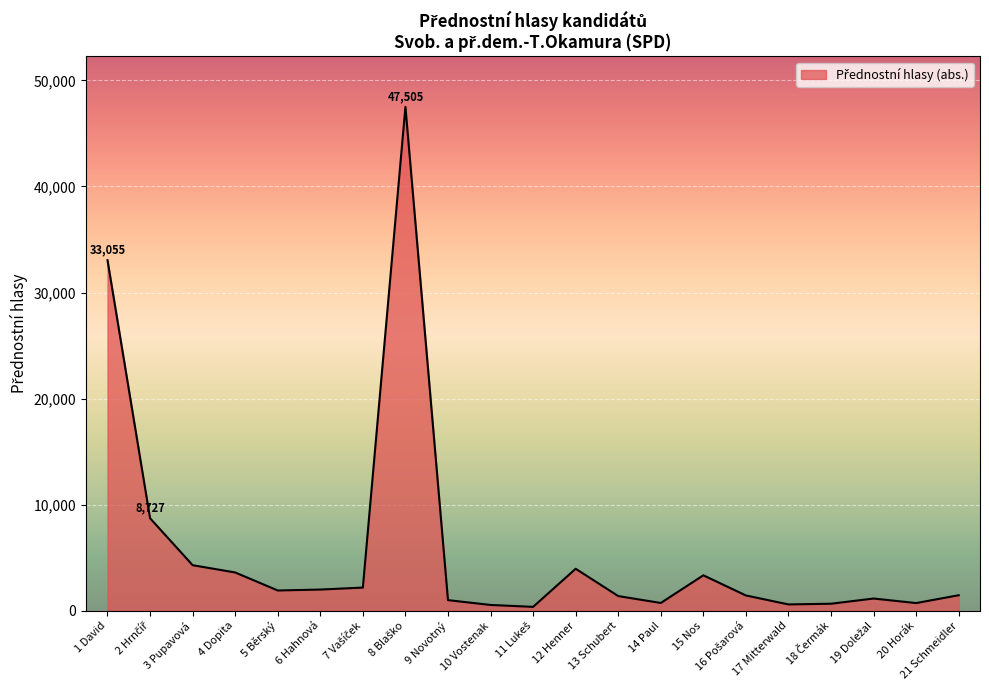

What is the greatest value displayed?

47505